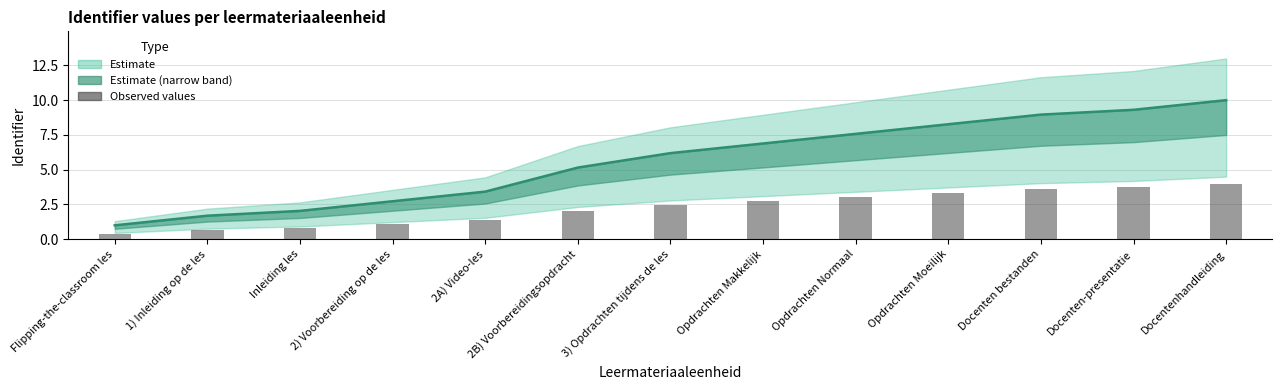

Which has a higher value, Opdrachten Makkelijk or 3) Opdrachten tijdens de les?

Opdrachten Makkelijk